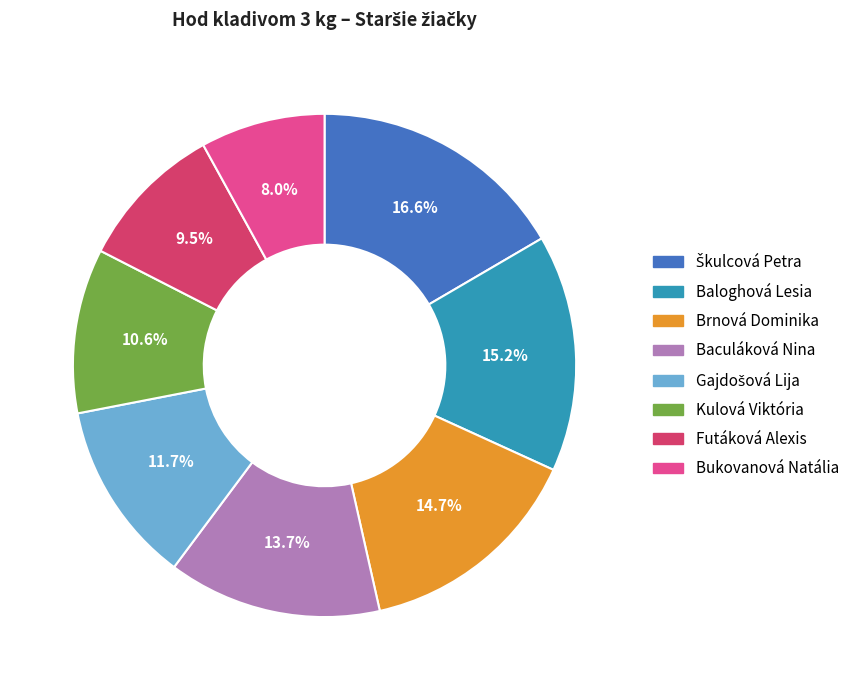

Which slice is the smallest?

Bukovanová Natália